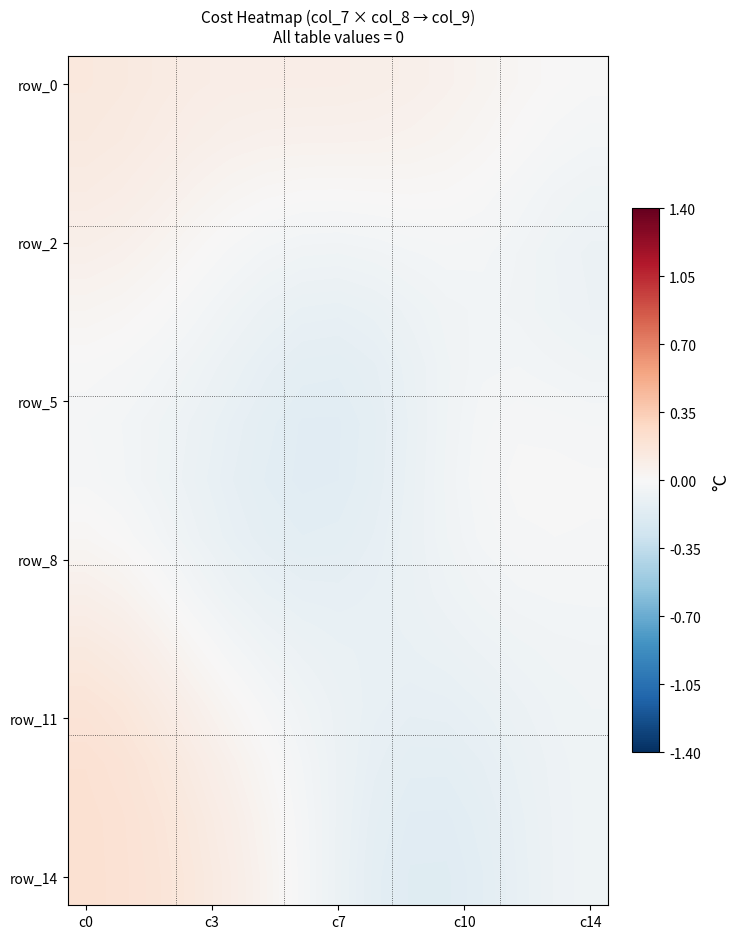

Which category has the lowest value across all series?

10